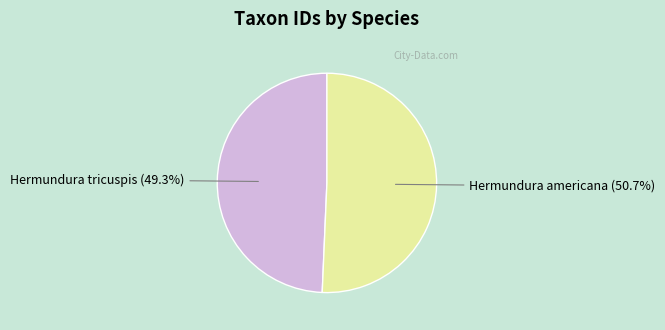

What is the majority slice?

Hermundura americana